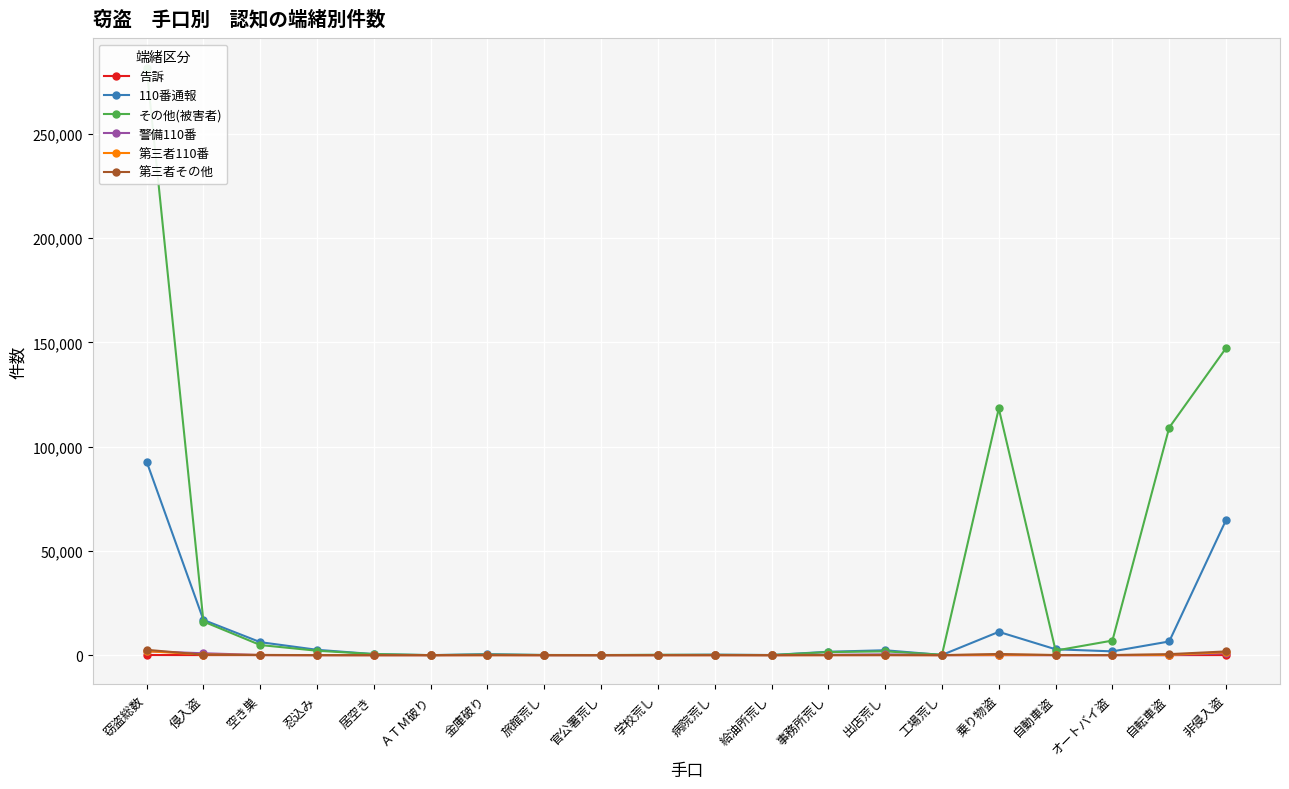

At which category does 告訴 reach its first local valley?

忍込み